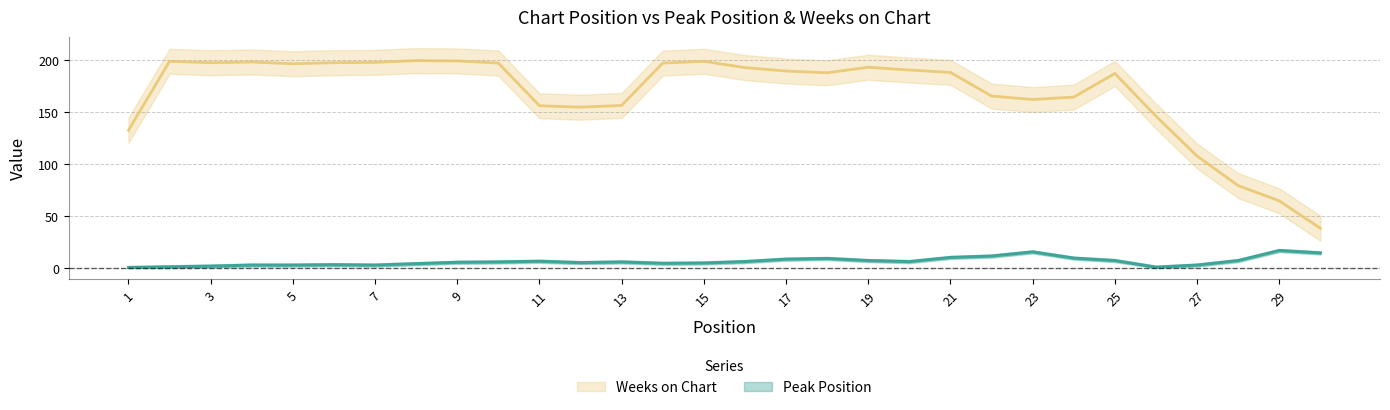

Rank the series by their average value, from lowest to highest.

Peak Position, Weeks on Chart